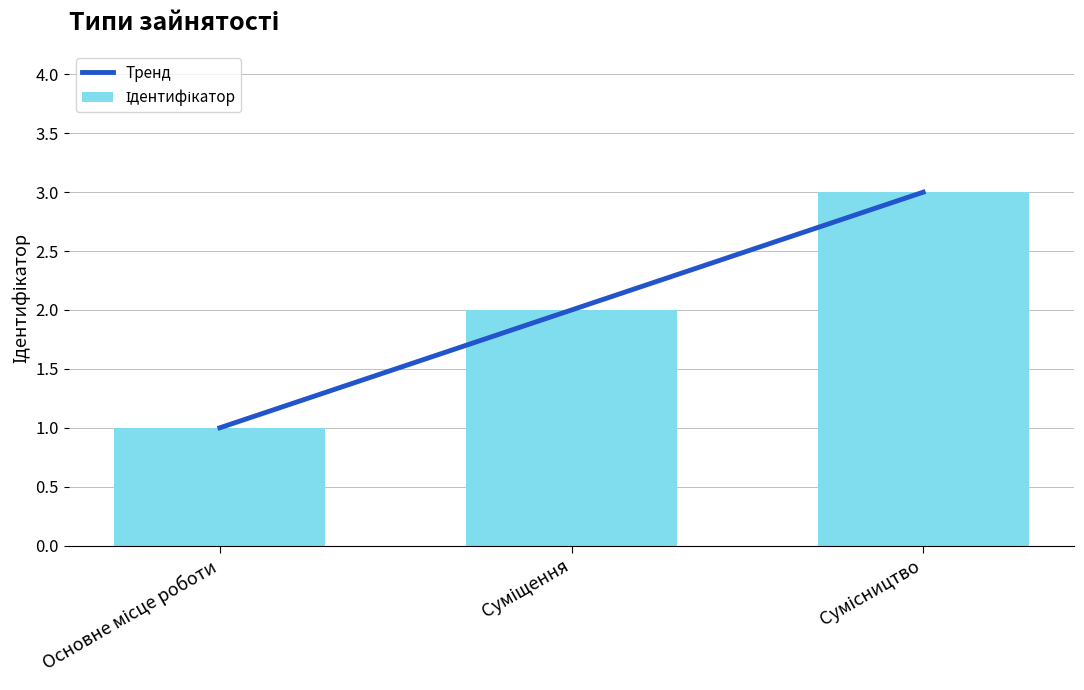

What is the label of the 1st bar from the right?

Сумісництво